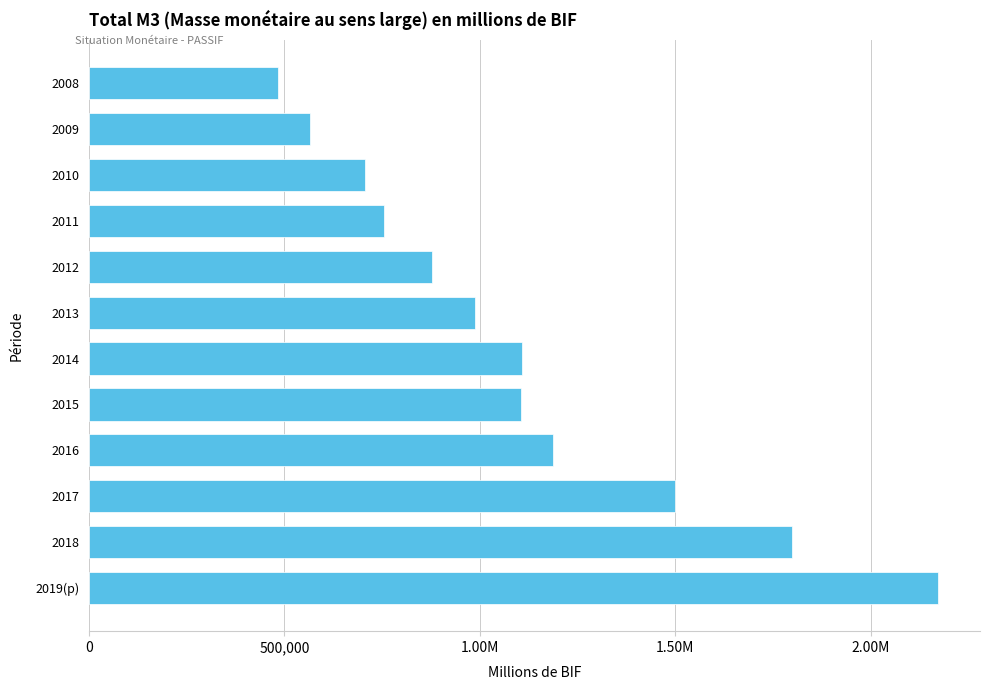

Does the chart contain any negative values?

No